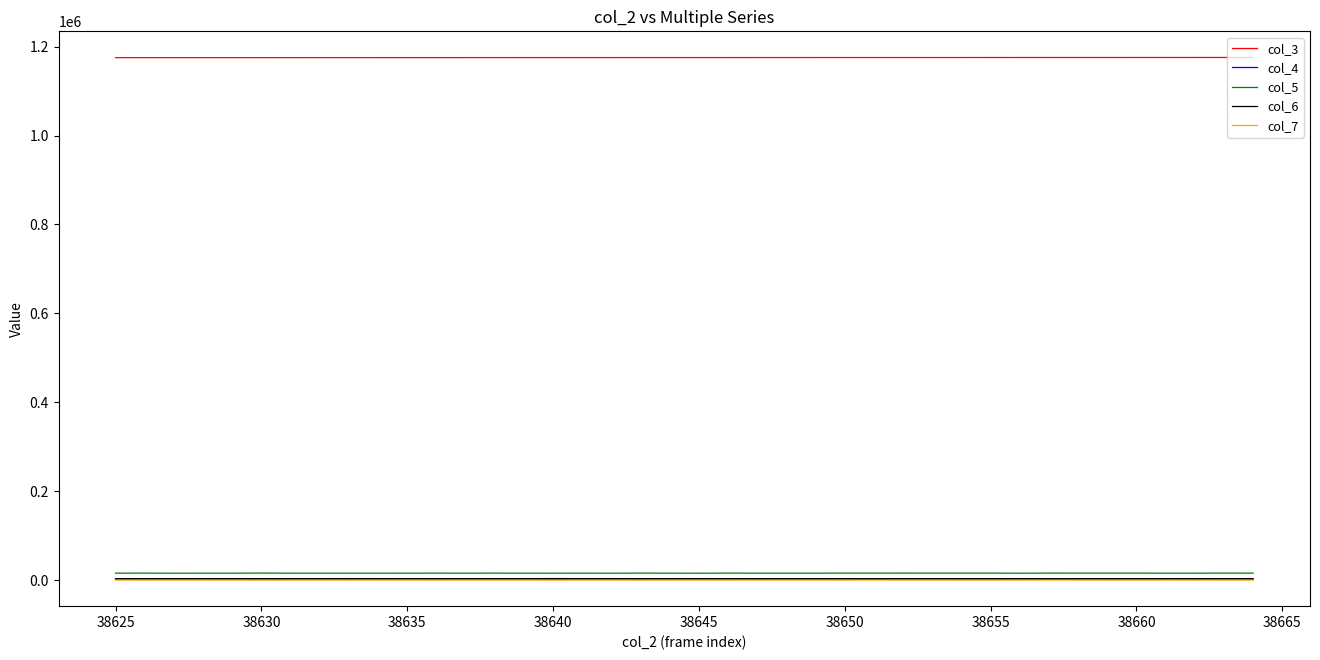

True or false: col_4 and col_3 cross at least once.

False